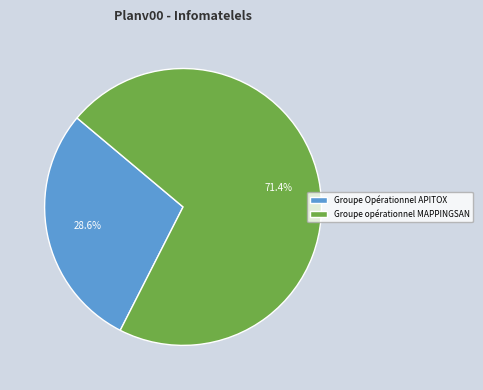

Rank the categories by value from highest to lowest.

Groupe opérationnel MAPPINGSAN, Groupe Opérationnel APITOX